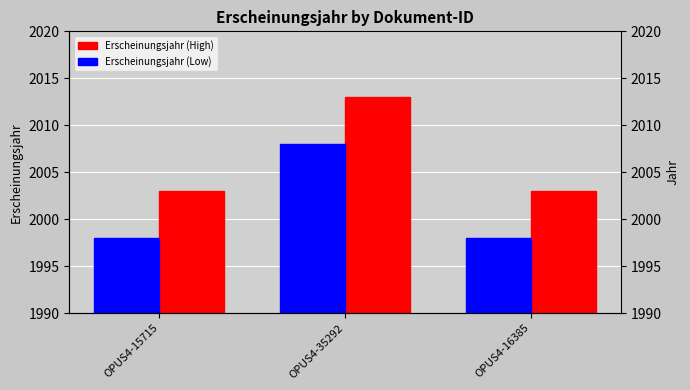

What is the label of the 1st bar from the right?

OPUS4-16385